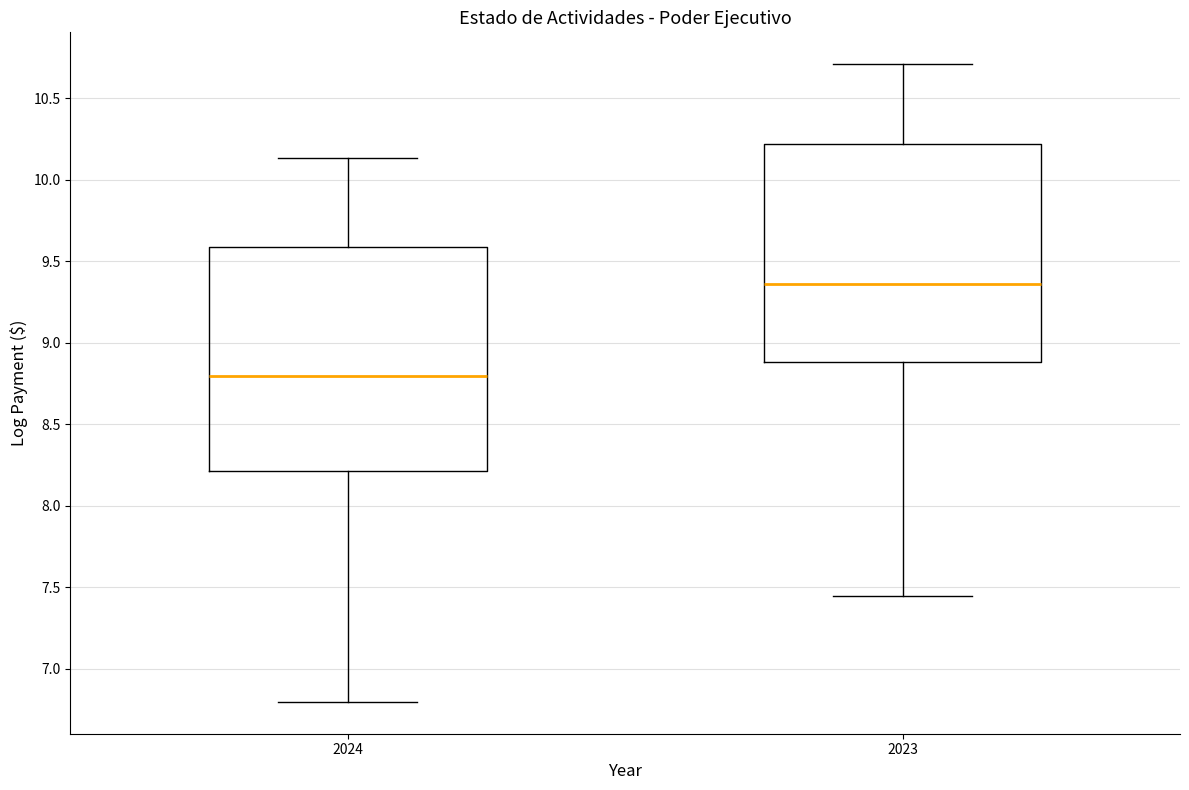

Reading left to right, transcribe this box plot: for each box, give where its median line is, the range the box spans, and where its two whiskers end, as read against the y-axis. The values are not printed on the chart, so give them approximately, as read against the axis.

2024: median 8.80, box 8.20 to 9.60, whiskers 6.80 to 10.15
2023: median 9.35, box 8.90 to 10.20, whiskers 7.45 to 10.70